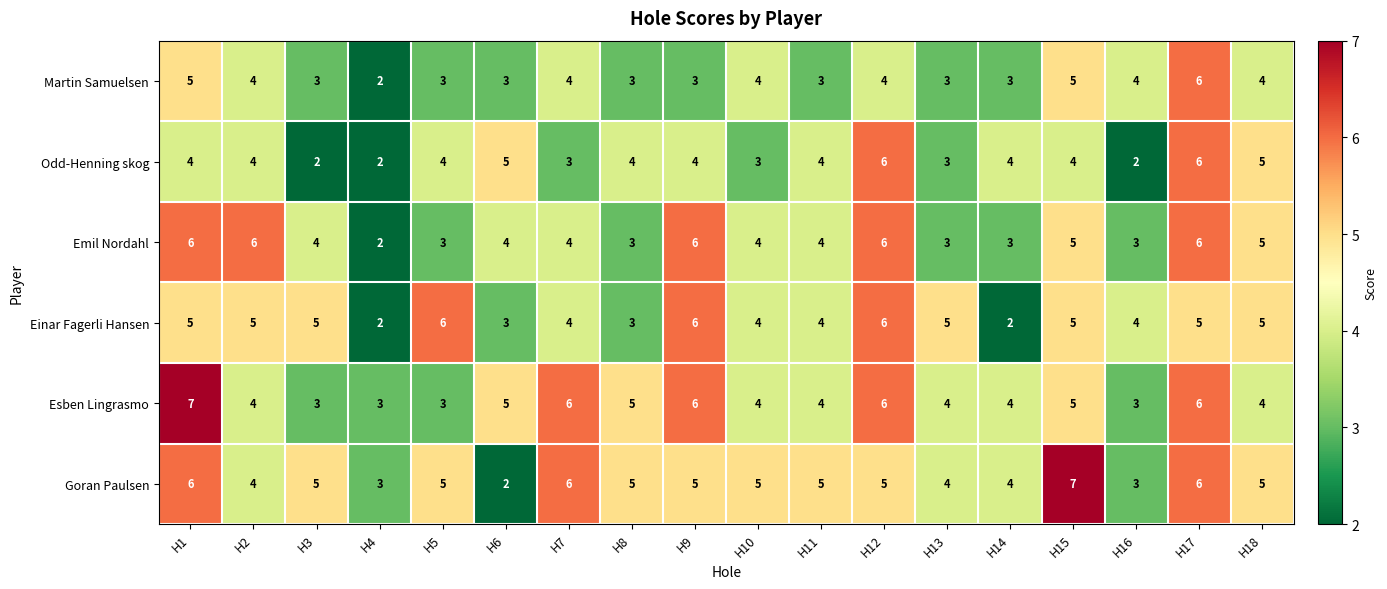

What is the average value of the Martin Samuelsen series?

4